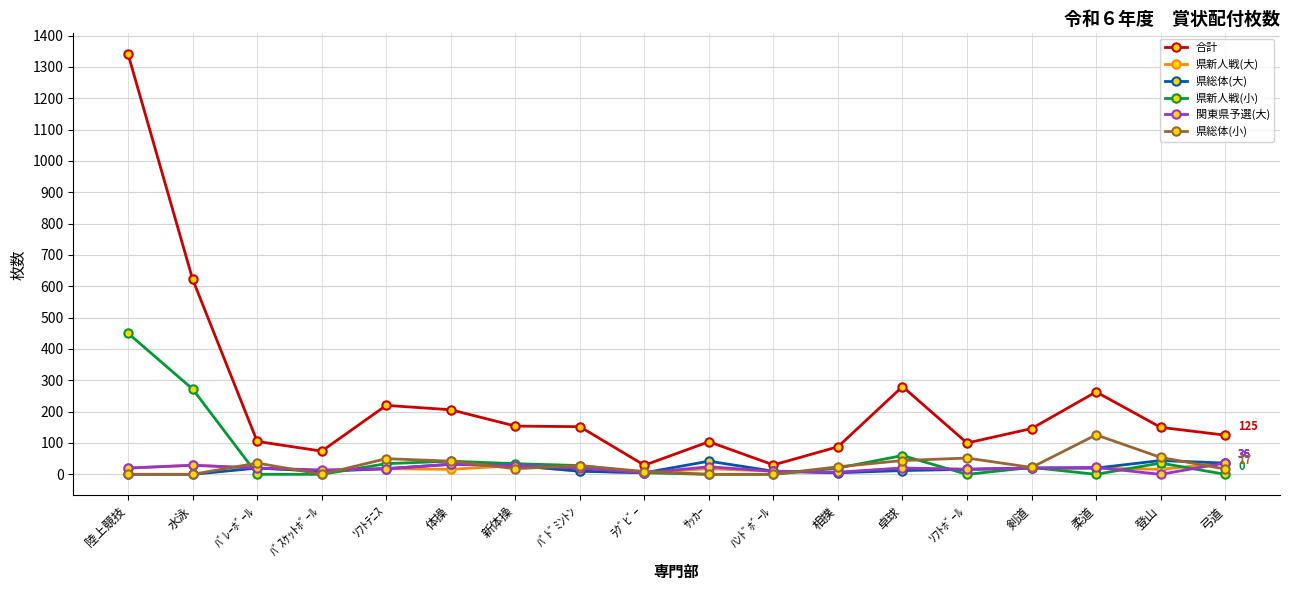

Is it true that 合計 equals 104 at ｻｯｶｰ?

True